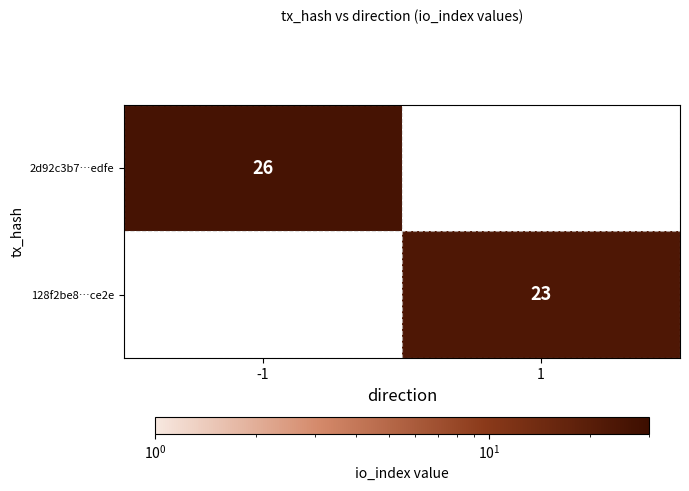

The value of 2d92c3b7…edfe at -1 is 47. True or false?

False